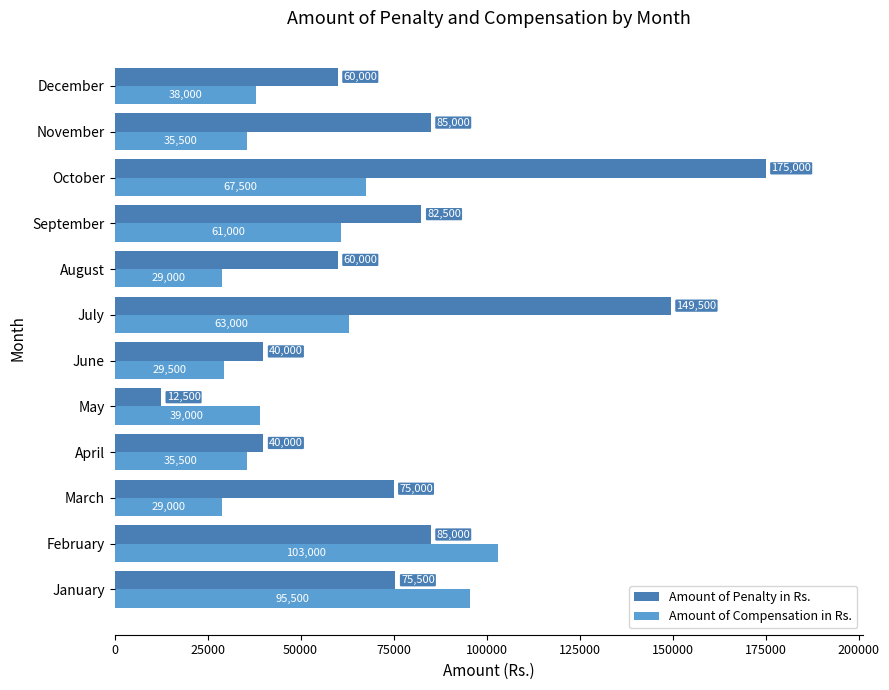

The Amount of Penalty in Rs. series shows 75500 at January. True or false?

True